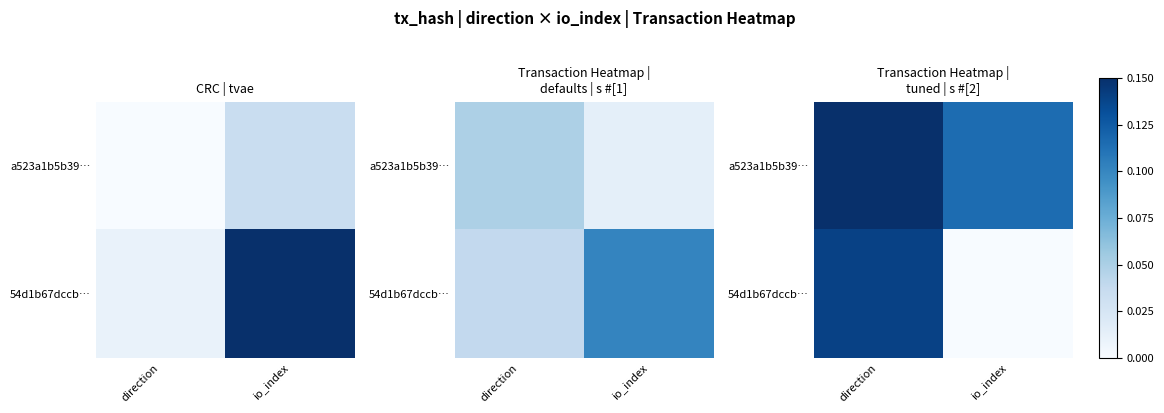

How many values in 54d1b67dccb… are above zero?

1